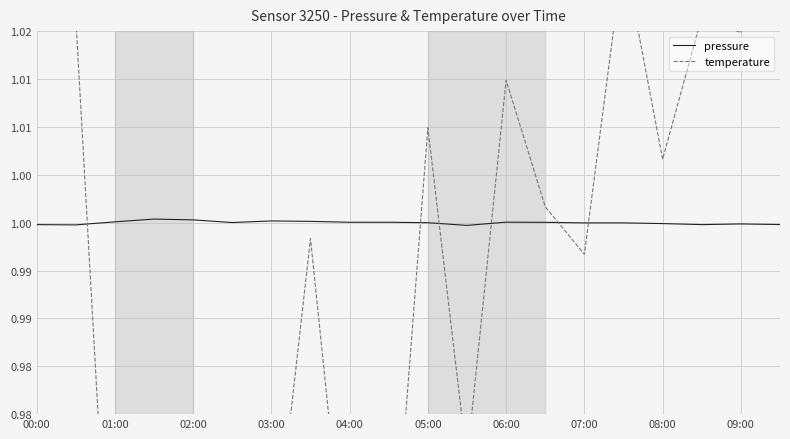

Reading left to right, extract all data points from this chart.

pressure: 1.0	1.0	1.0	1.0	1.0	1.0	1.0	1.0	1.0	1.0	1.0	1.0	1.0	1.0	1.0	1.0	1.0	1.0	1.0	1.0
temperature: 1.1	1.0	0.9	1.0	1.0	1.0	1.0	1.0	1.0	1.0	1.0	1.0	1.0	1.0	1.0	1.0	1.0	1.0	1.0	1.0